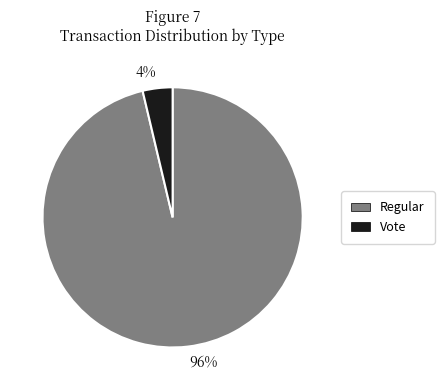

Is it true that 96% is 91% of the pie?

False